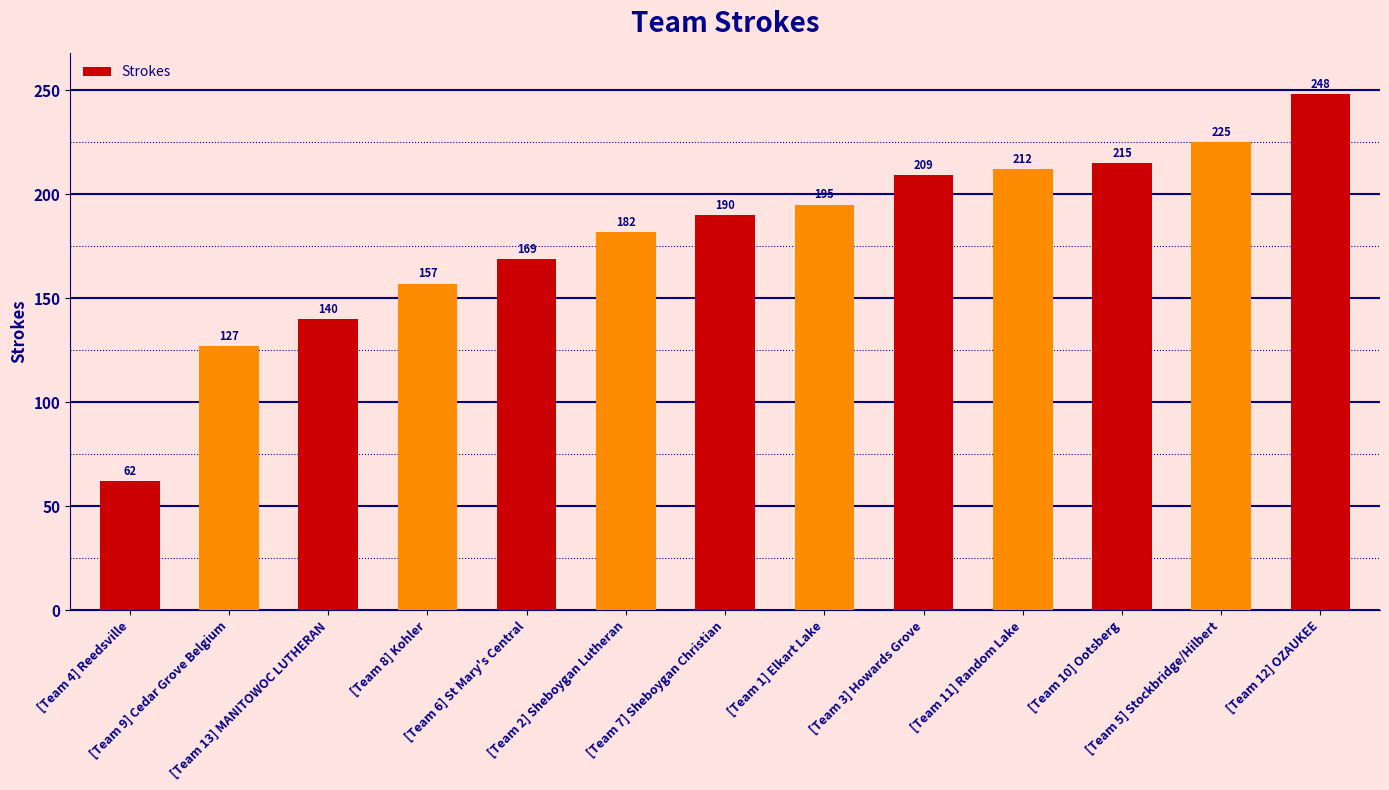

Reading left to right, what are all the values shown in this chart?

62	127	140	157	169	182	190	195	209	212	215	225	248